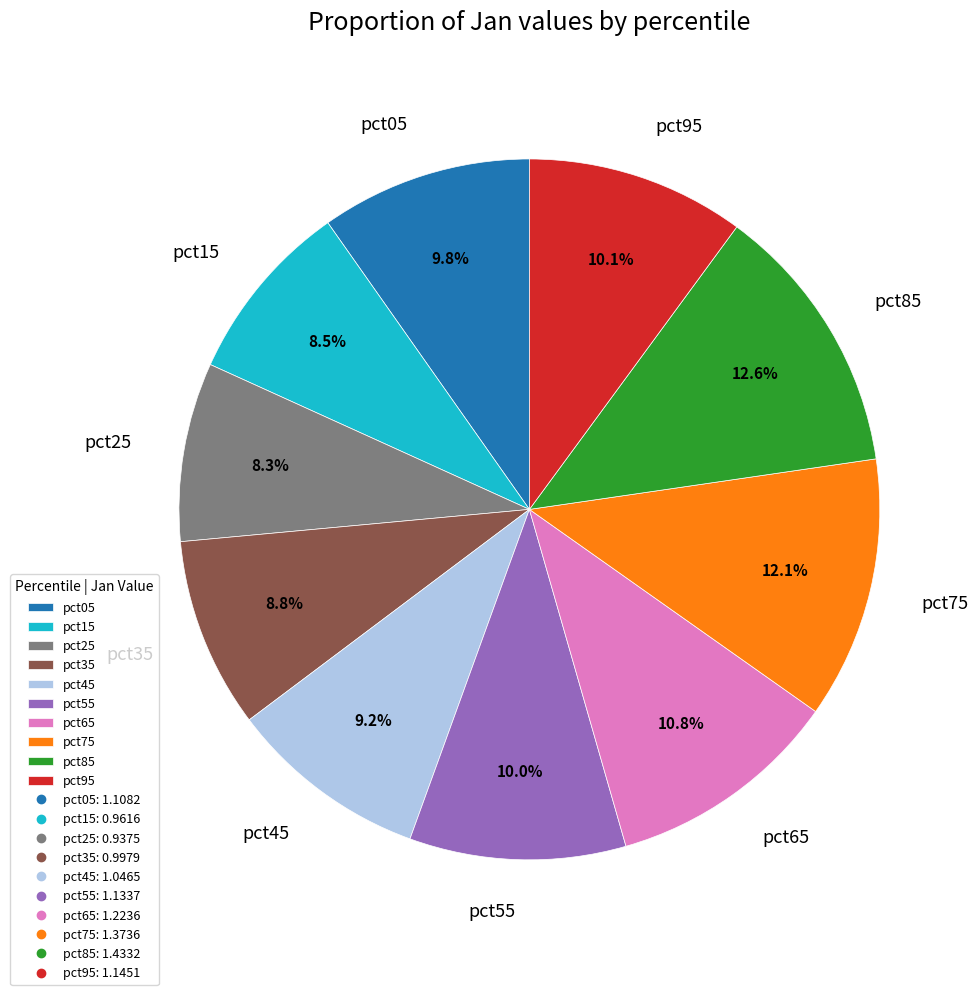

Count the number of slices in the pie.

10